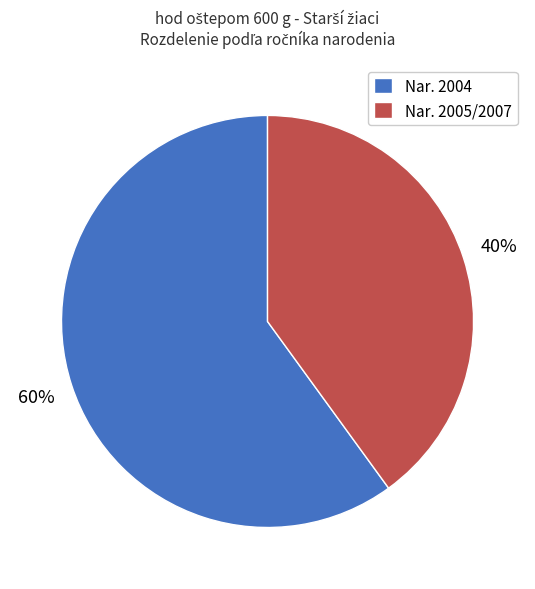

How many segments does this pie chart have?

2